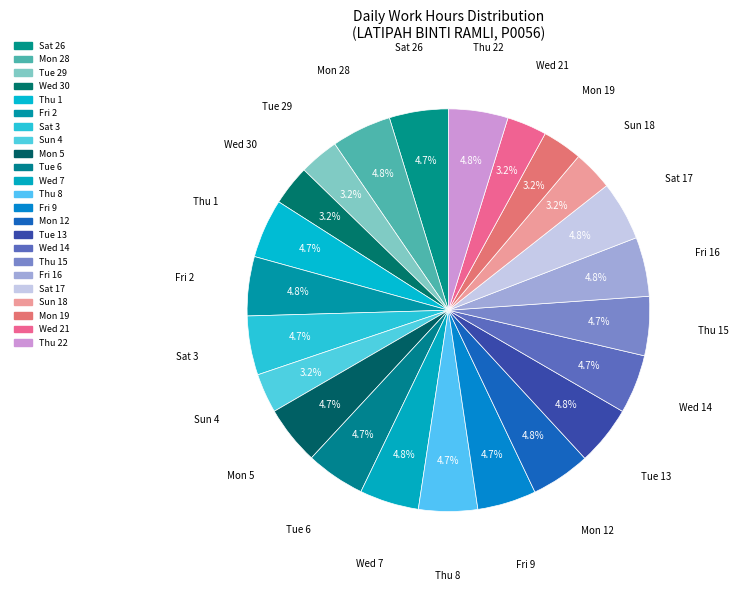

How many segments does this pie chart have?

23